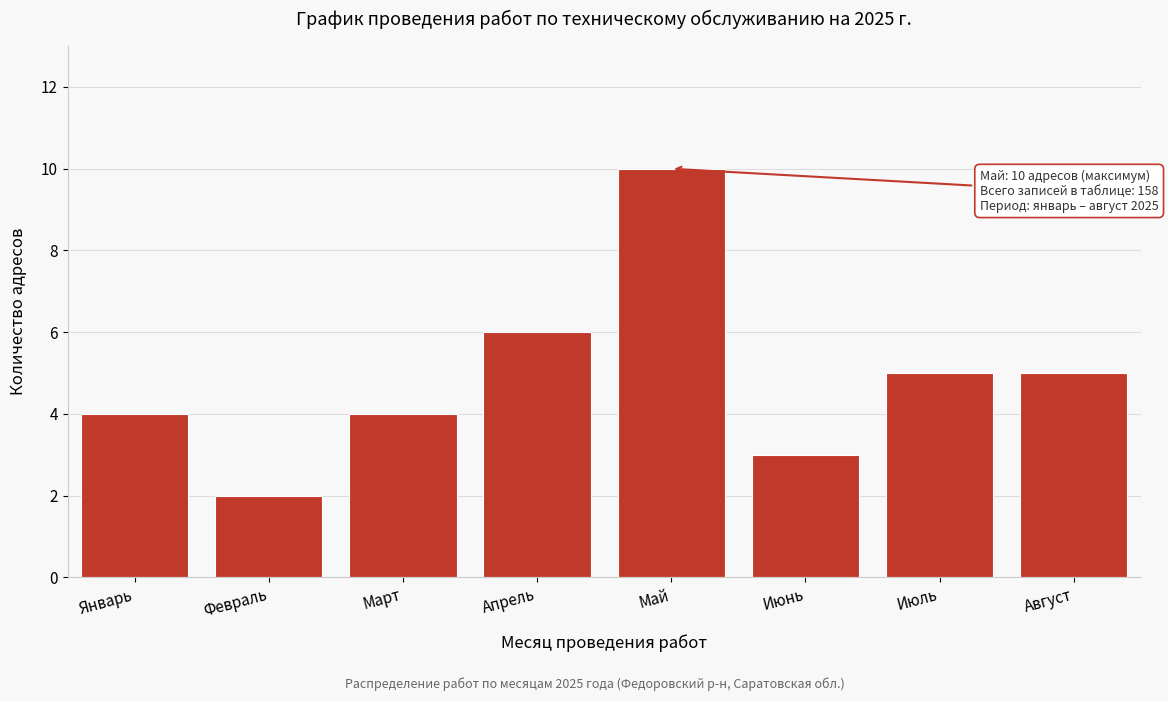

Reading right to left, what are all the values shown in this chart?

Август=5	Июль=5	Июнь=3	Май=10	Апрель=6	Март=4	Февраль=2	Январь=4